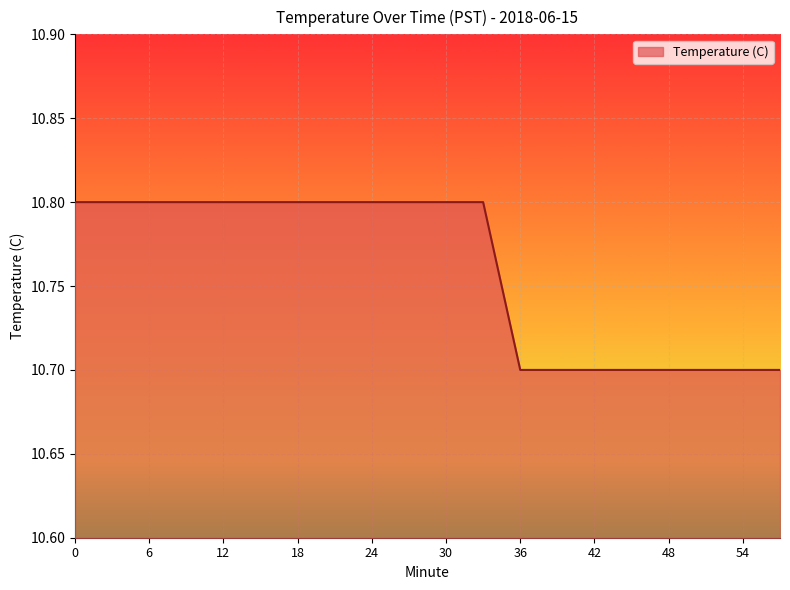

What is the greatest value displayed?

10.8